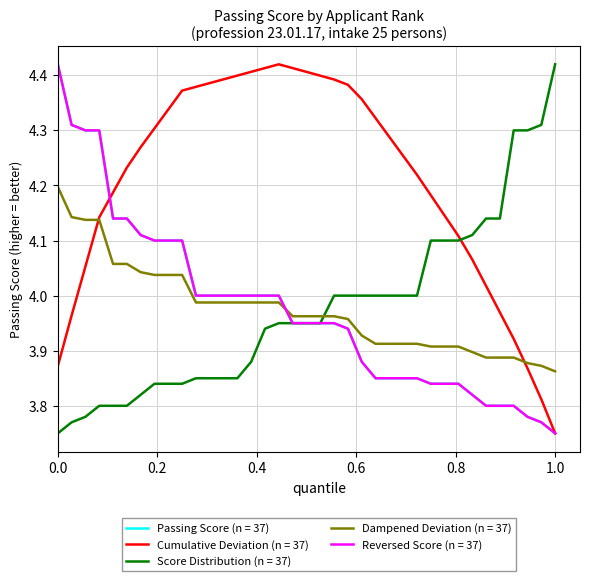

Does the chart display data point markers on the line(s)?

No